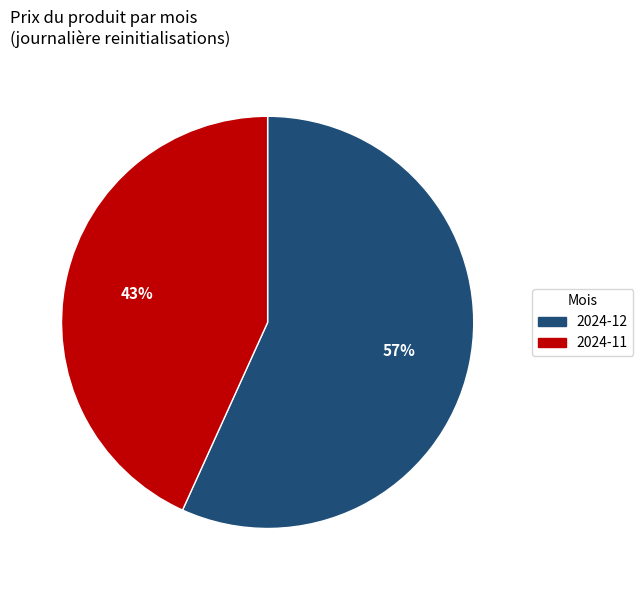

Is the sum of 2024-11 and 2024-12 greater than half?

Yes